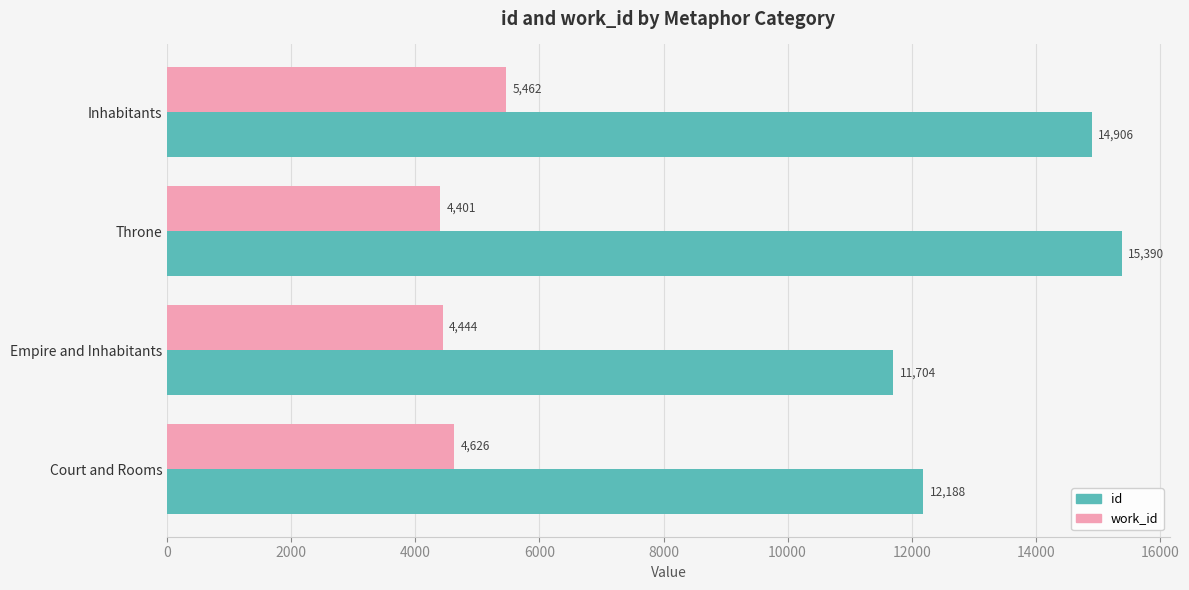

What is the approximate value of work_id at Inhabitants?

5461.7